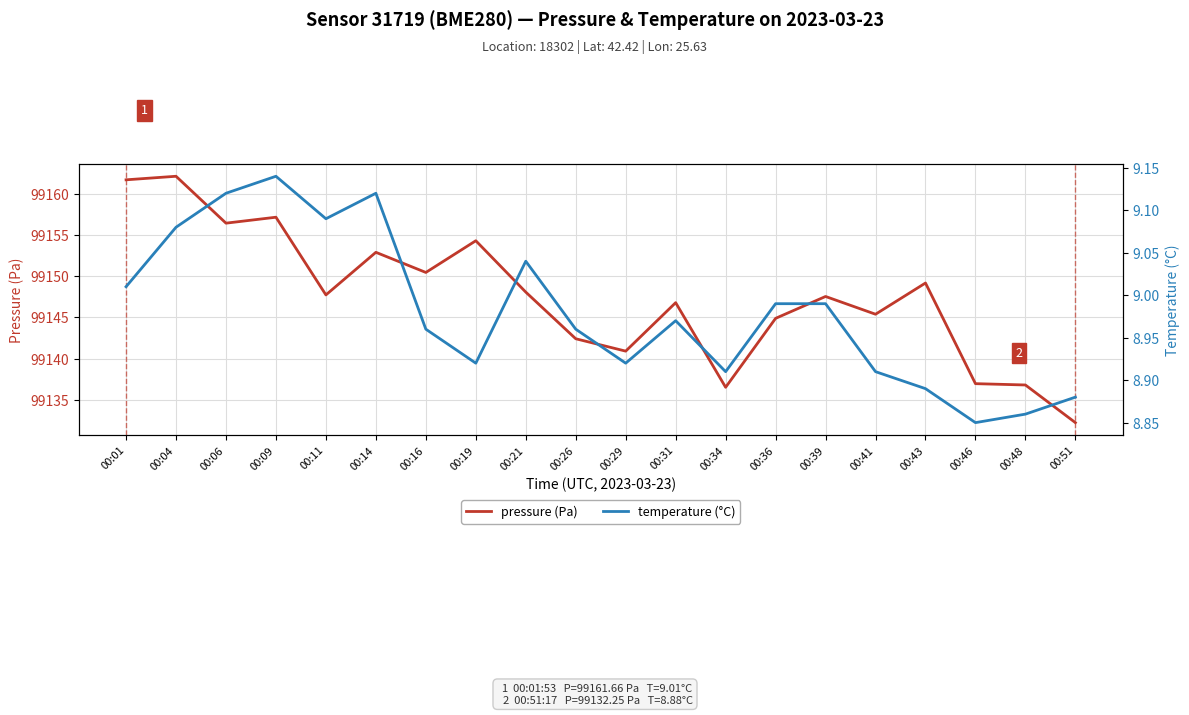

At how many categories does at least one series exceed 59789?

20